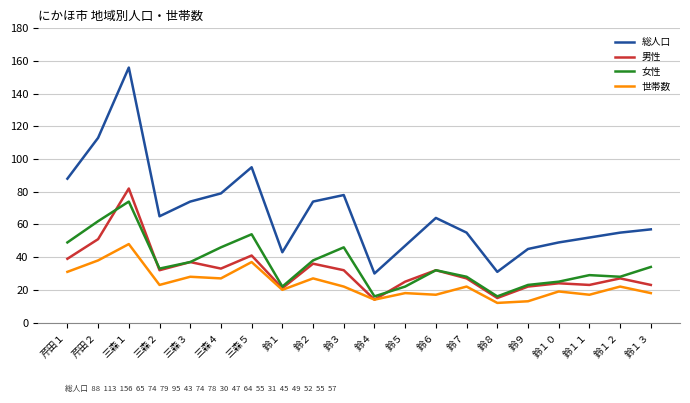

True or false: 女性 and 世帯数 intersect in this chart.

False